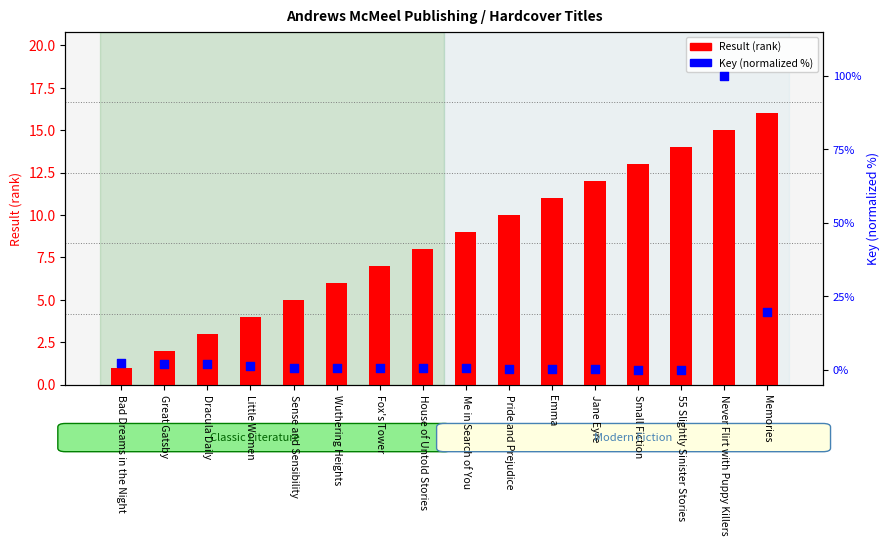

Which series reaches the maximum Y coordinate?

Key (normalized %)